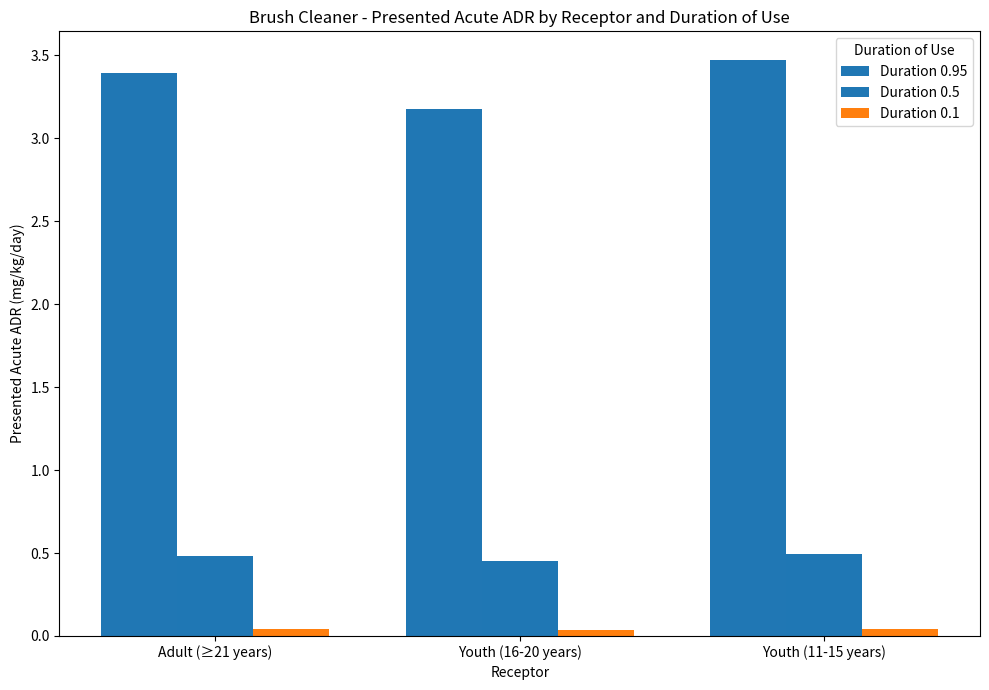

What is the sum of the Duration 0.1 values at Youth (16-20 years) and Adult (≥21 years)?

0.1